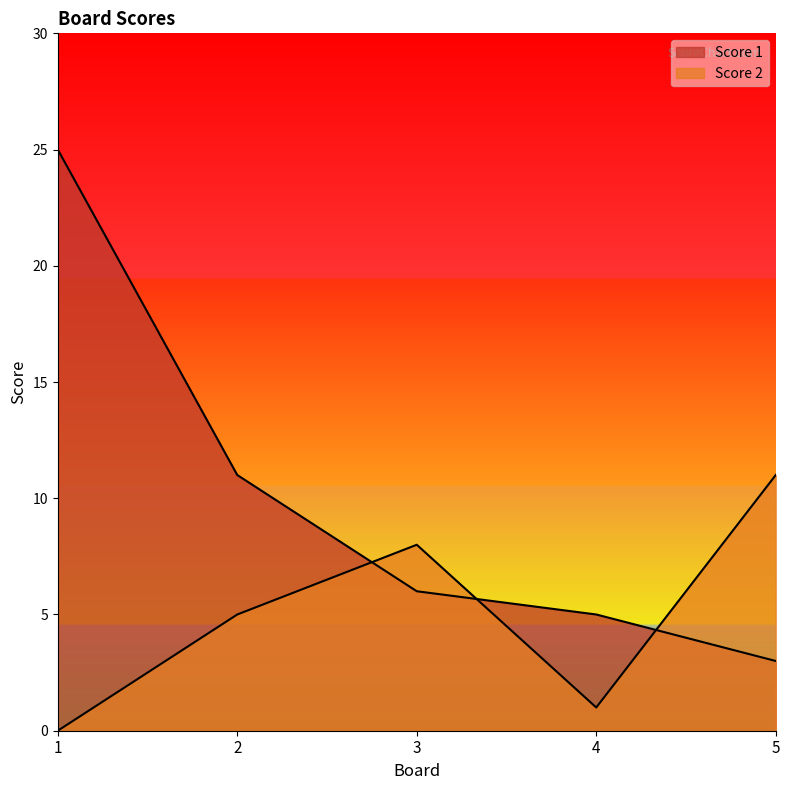

How many values in the Score 2 series exceed 5?

2